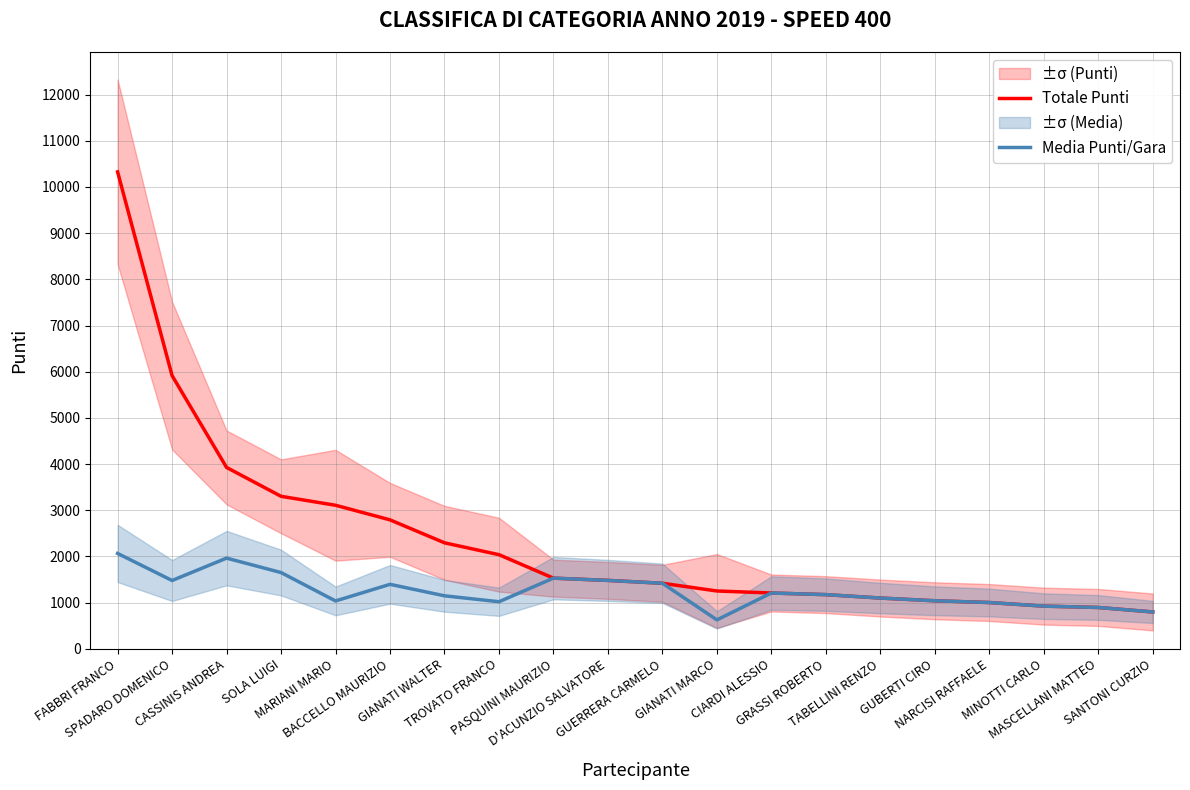

True or false: Media Punti/Gara has a value of 805.8 at D'ACUNZIO SALVATORE.

False